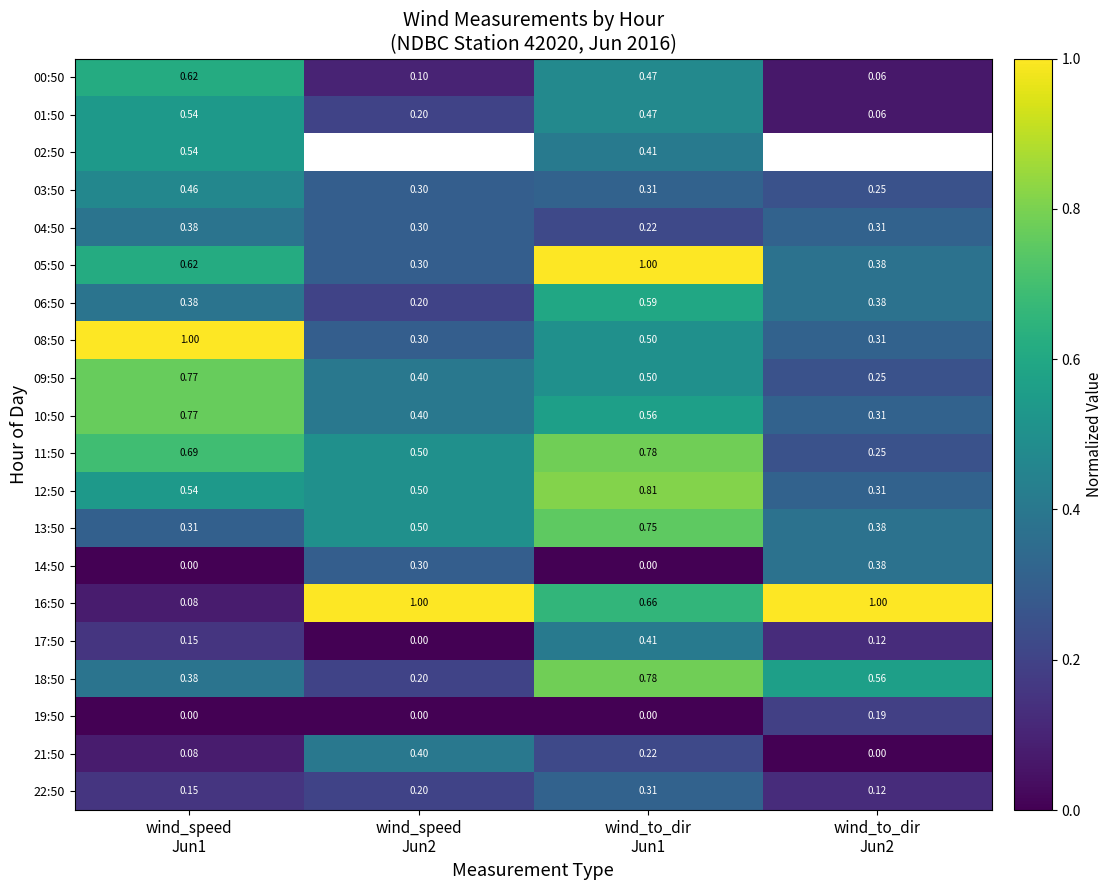

What is the difference between the maximum and minimum values in the 13:50 series?

0.4